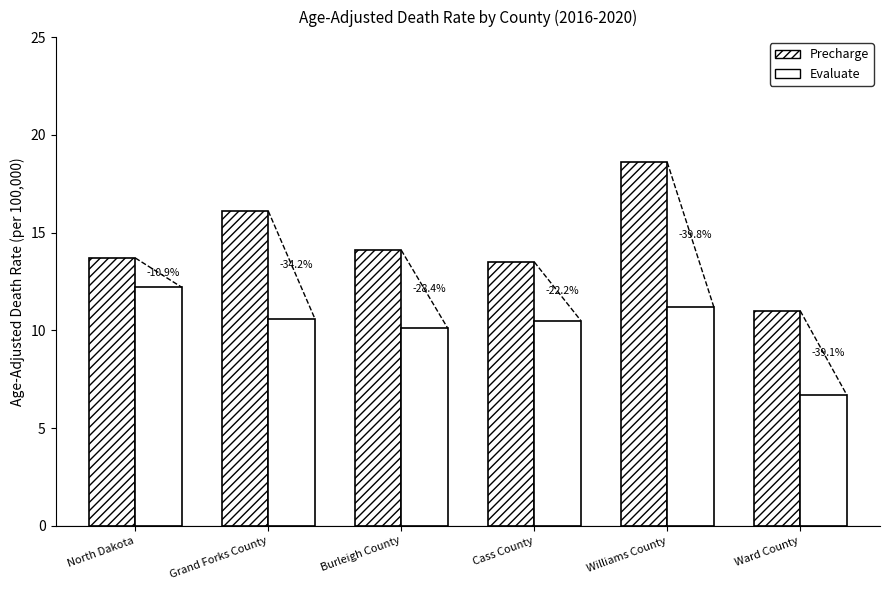

What is the spread (max minus min) of values at Burleigh County?

4.0